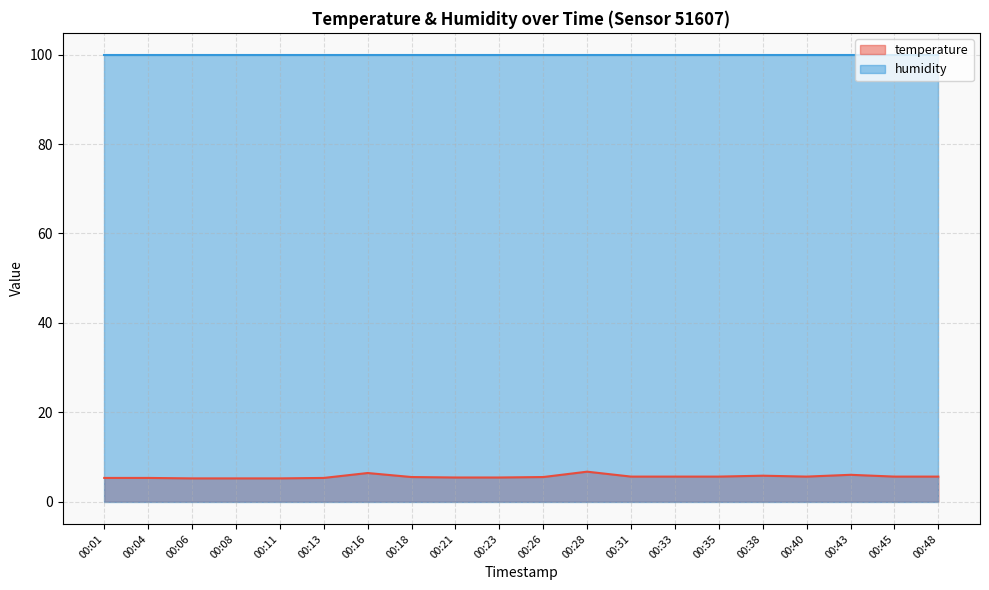

Rank the categories by value from highest to lowest.

00:28, 00:16, 00:43, 00:38, 00:31, 00:33, 00:35, 00:40, 00:45, 00:48, 00:18, 00:26, 00:21, 00:23, 00:01, 00:04, 00:13, 00:06, 00:08, 00:11